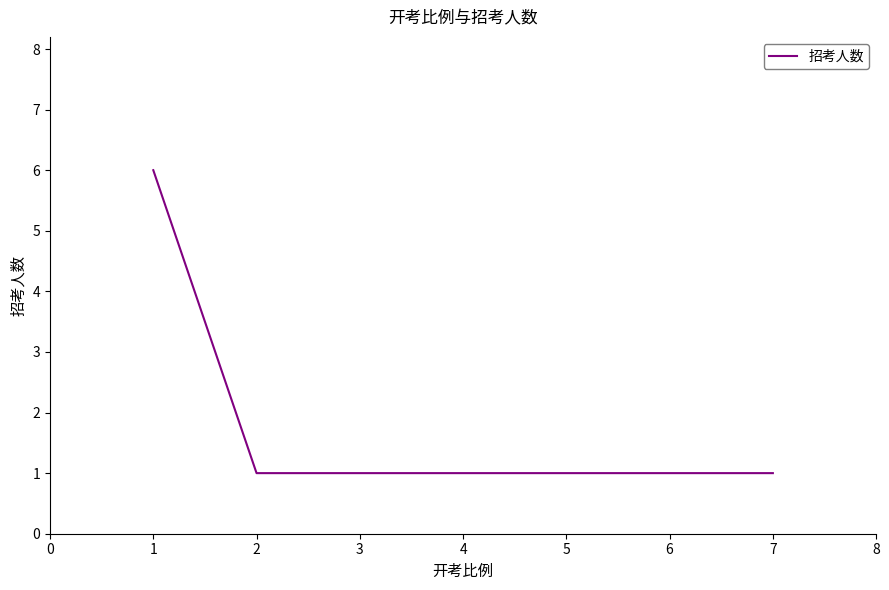

True or false: the data has more than 2 interior local peaks.

False